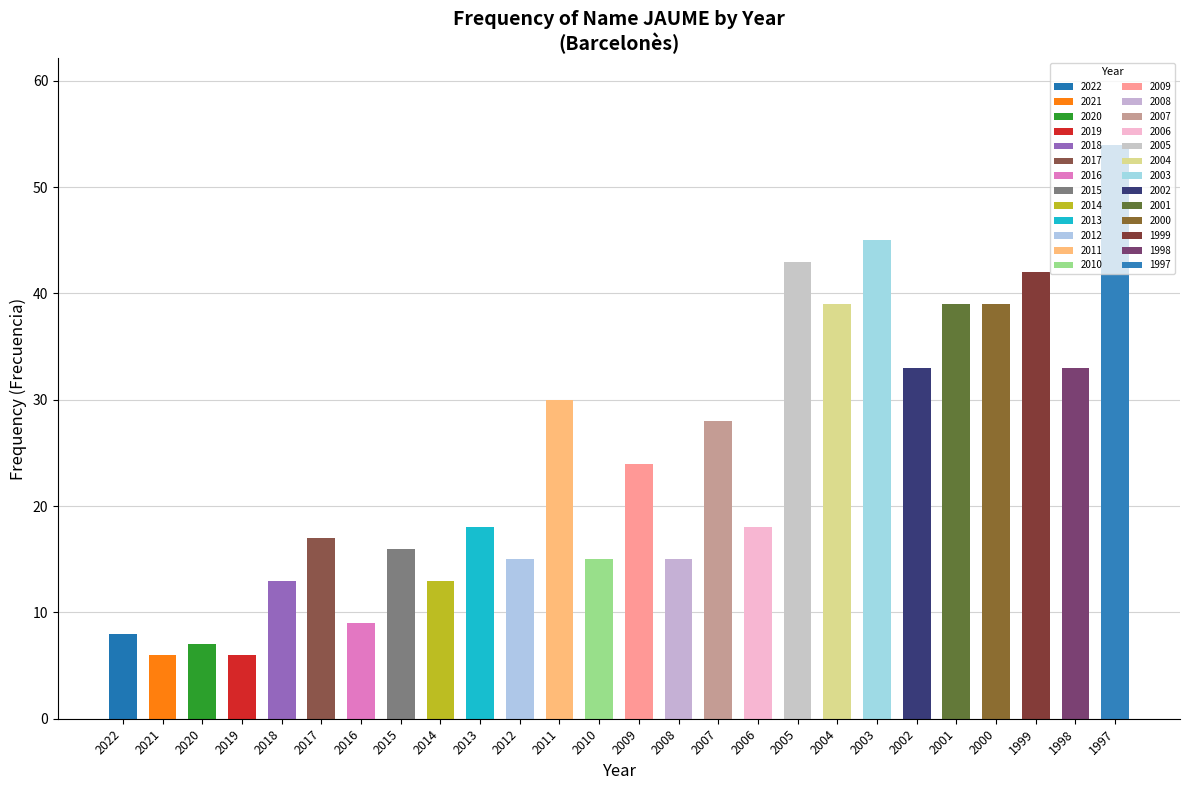

What is the sum of the values at 2009 and 2002?

57